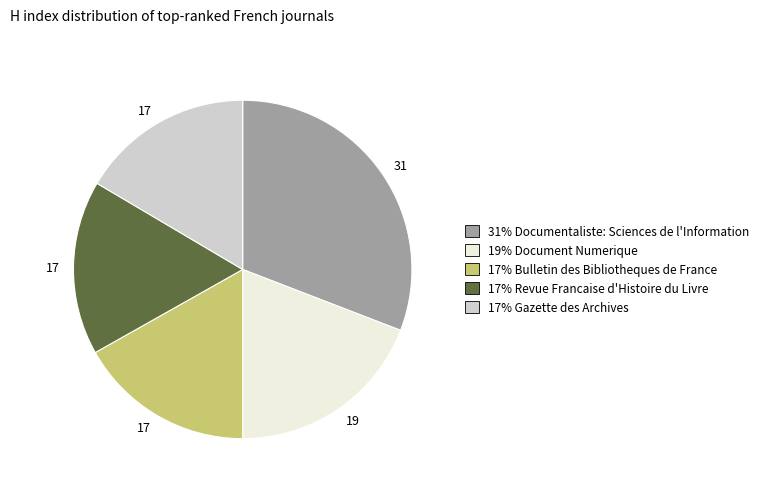

Is there a majority slice in this chart?

No